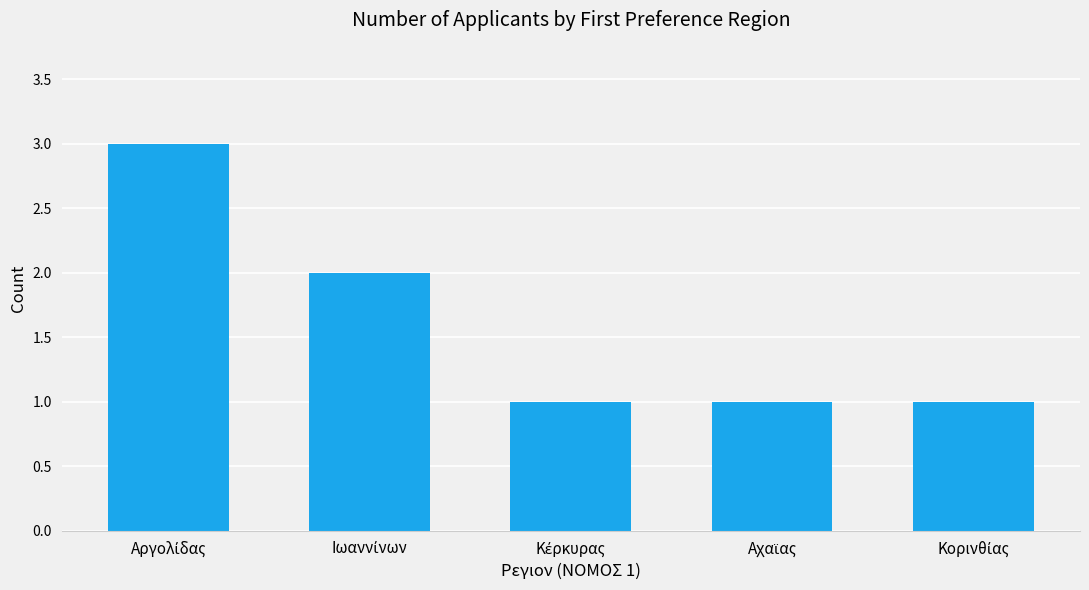

What is the greatest value displayed?

3